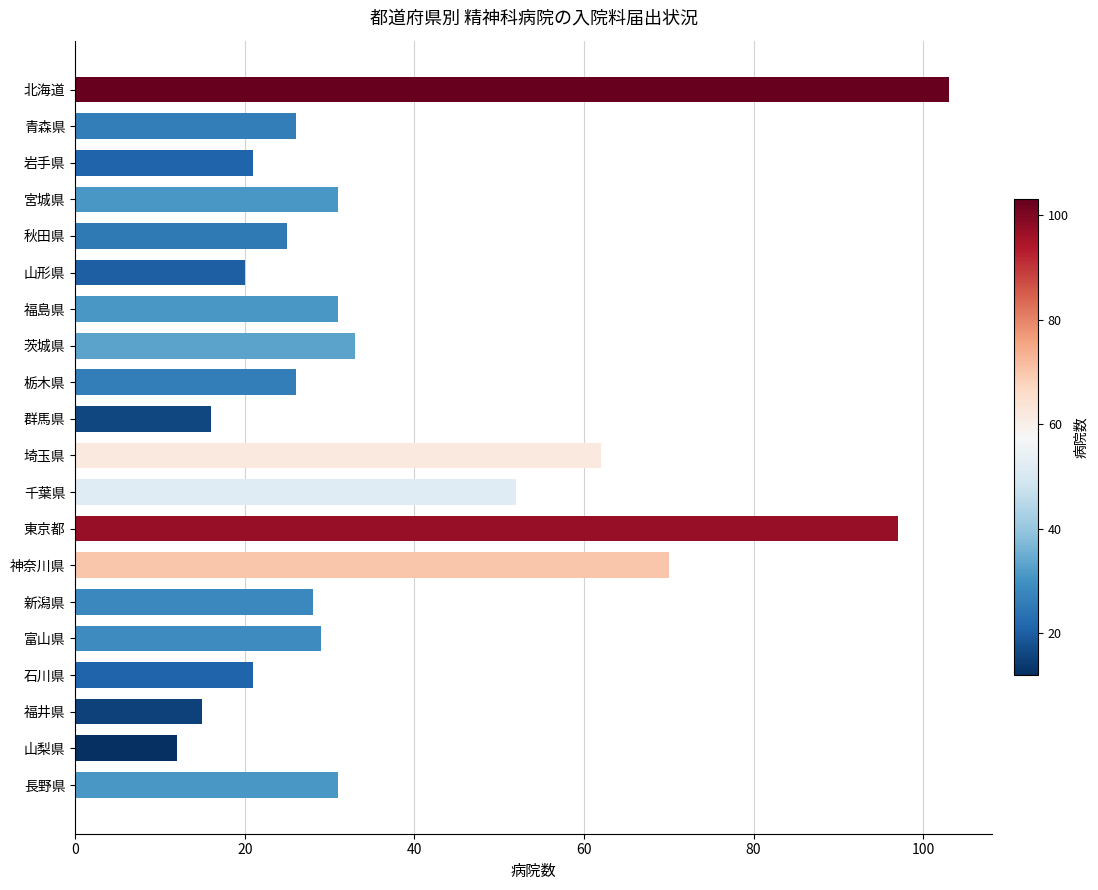

Which has a higher value, 富山県 or 栃木県?

富山県